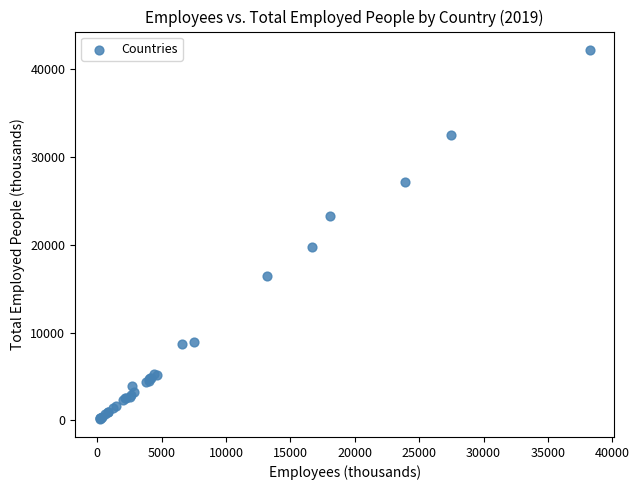

What Y value in the scatter plot is closest to 21208?

19756.0